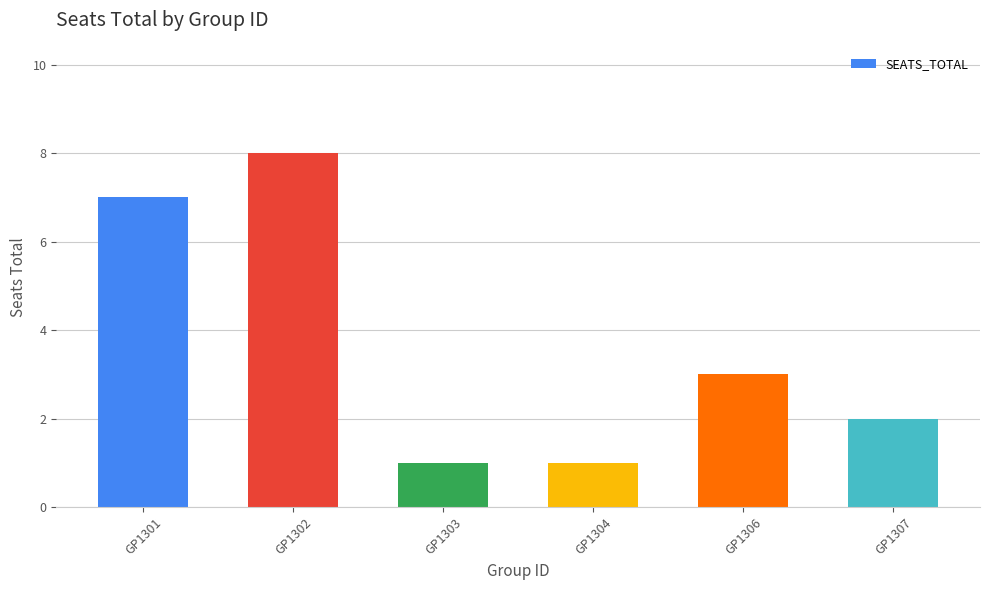

How many distinct data groups are displayed?

1